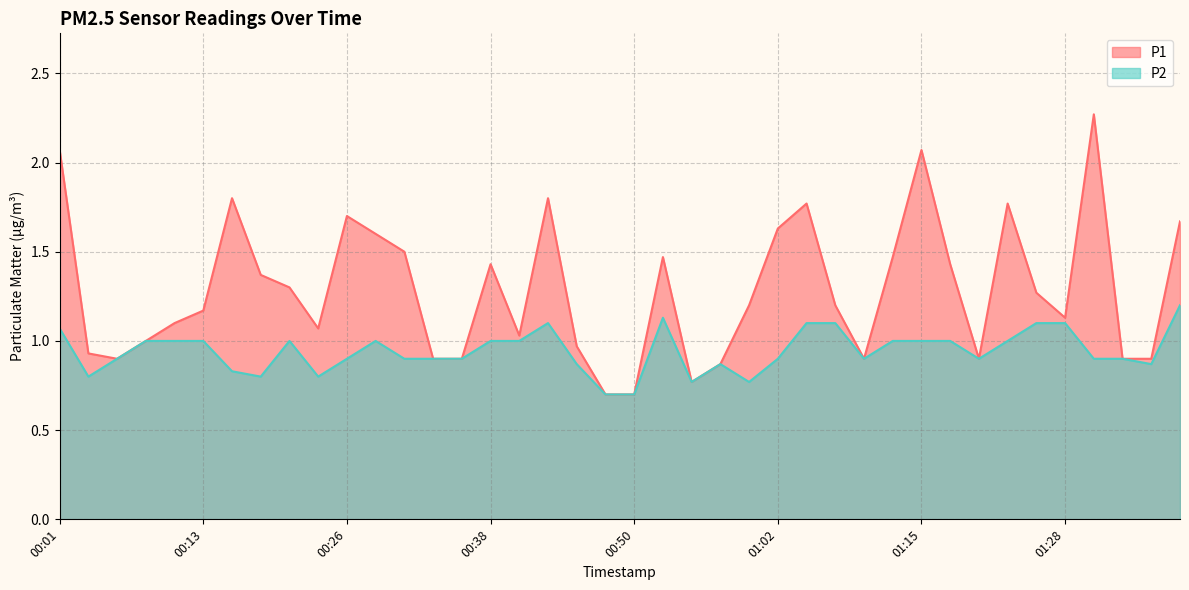

What is the label of the 12th point from the left?

00:28